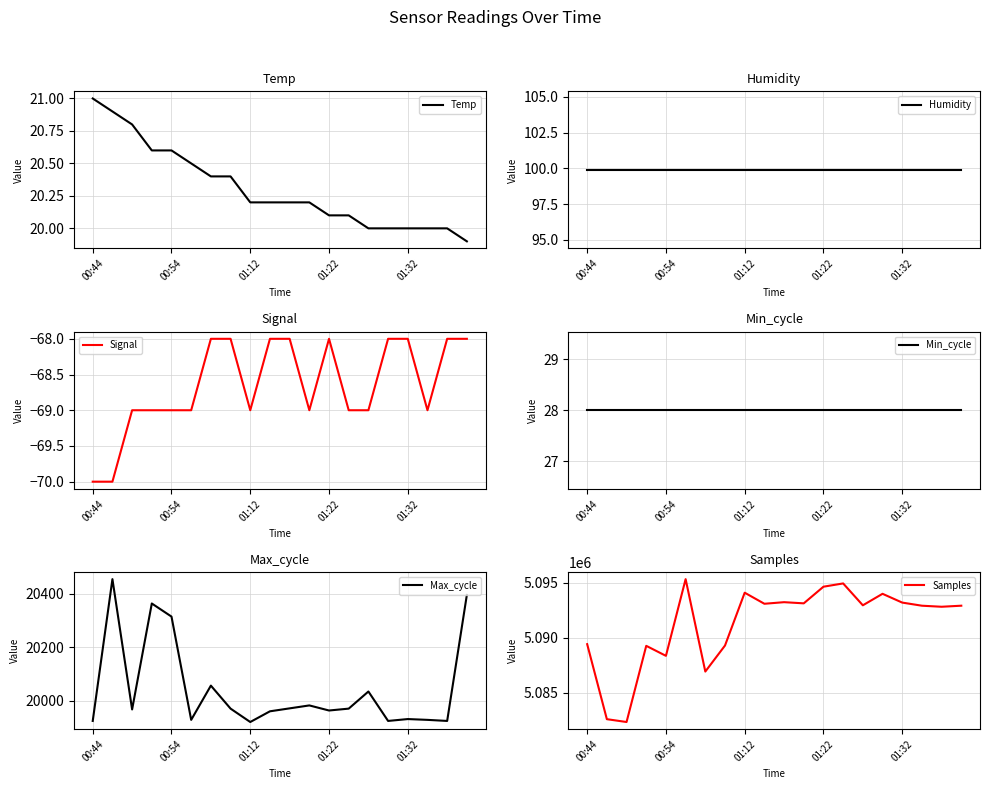

What is the lowest value of the Samples series?

5082345